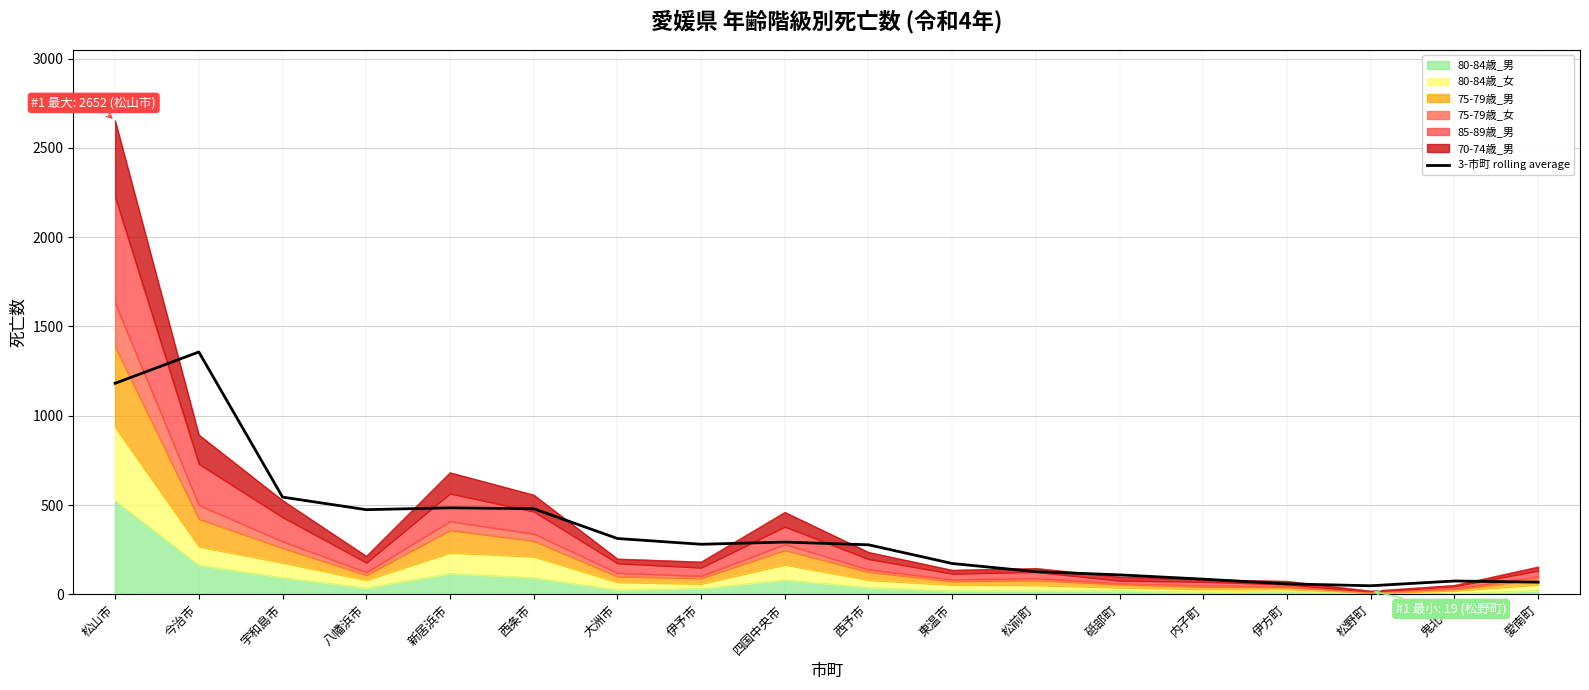

Count the number of values greater than 280.

9